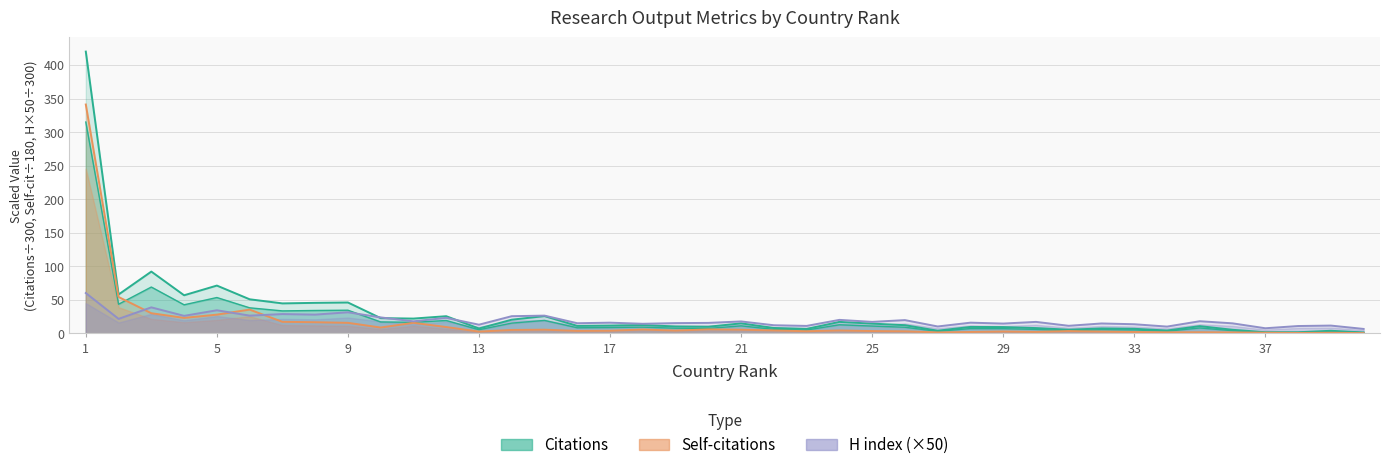

At which label does Citations reach its peak?

1